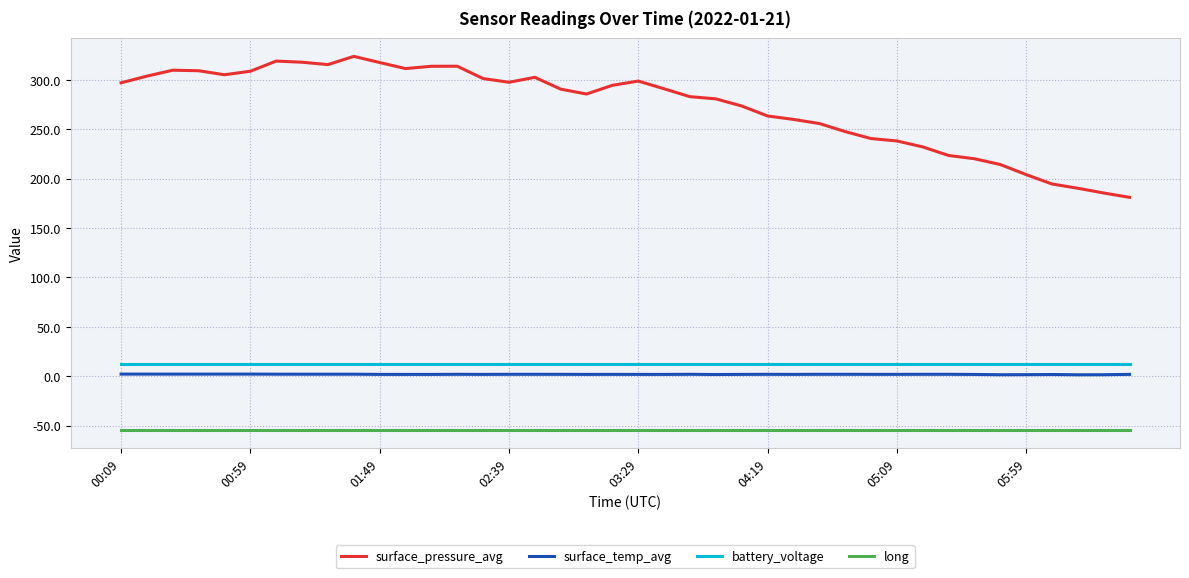

Which series has the largest range (max minus min)?

surface_pressure_avg